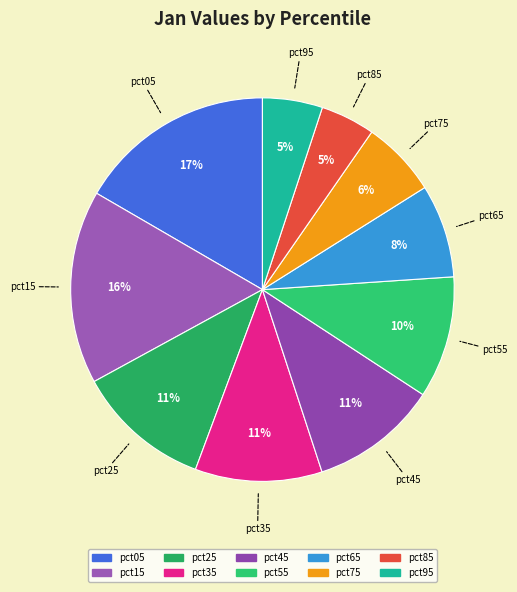

To the nearest percent, what is the average slice percentage?

10%